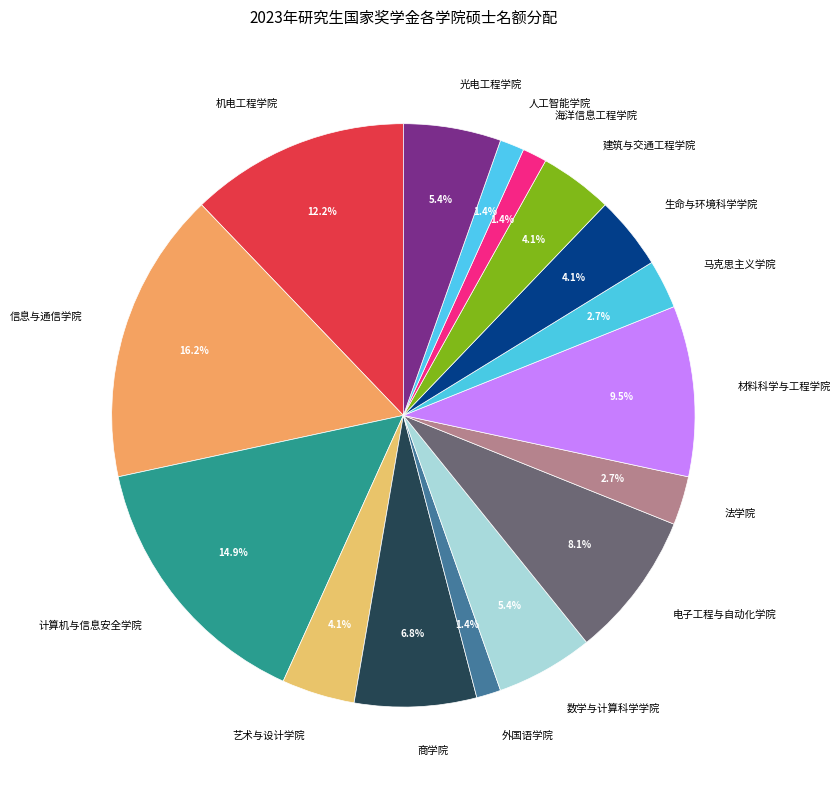

To the nearest percent, what percentage of the pie is 数学与计算科学学院?

5%